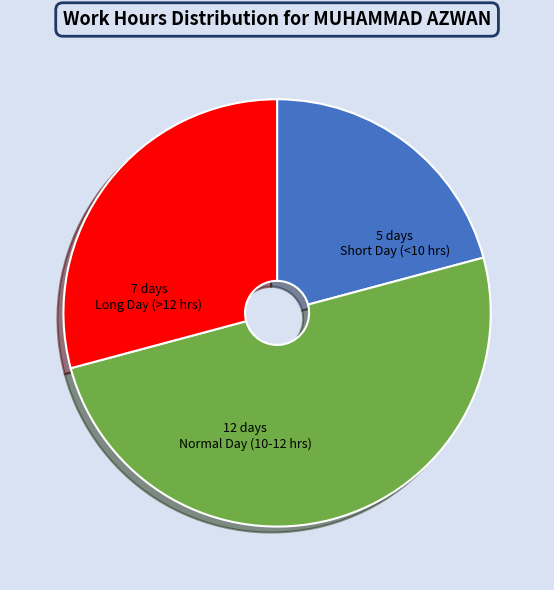

Which category accounts for the majority?

Normal Day (10-12 hrs)